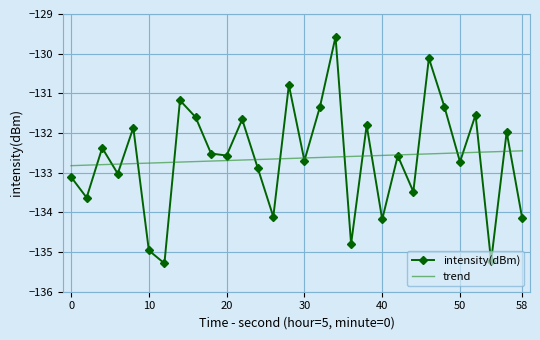

At how many categories does at least one series exceed -133?

30